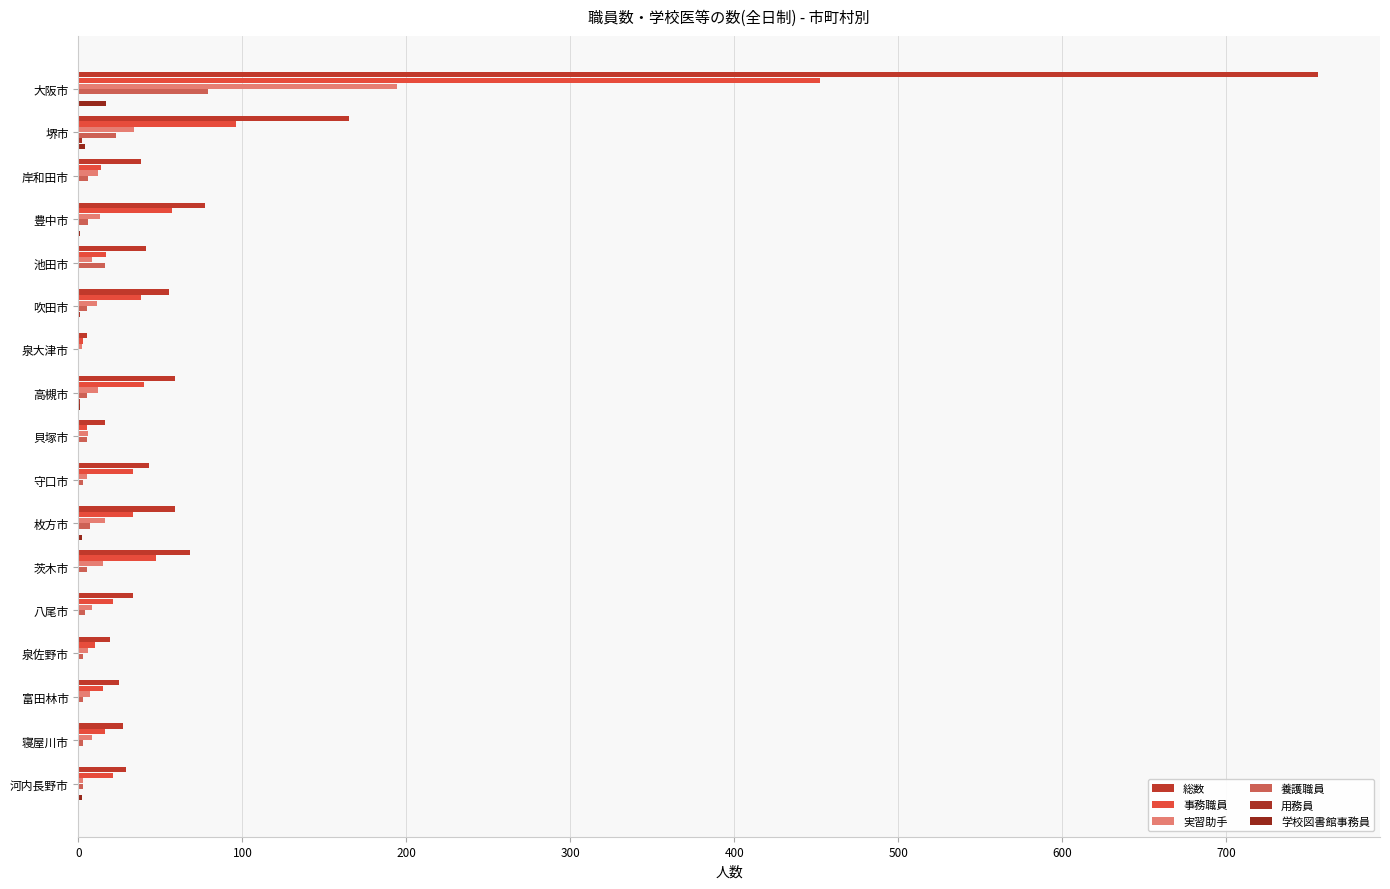

How many distinct data groups are displayed?

6